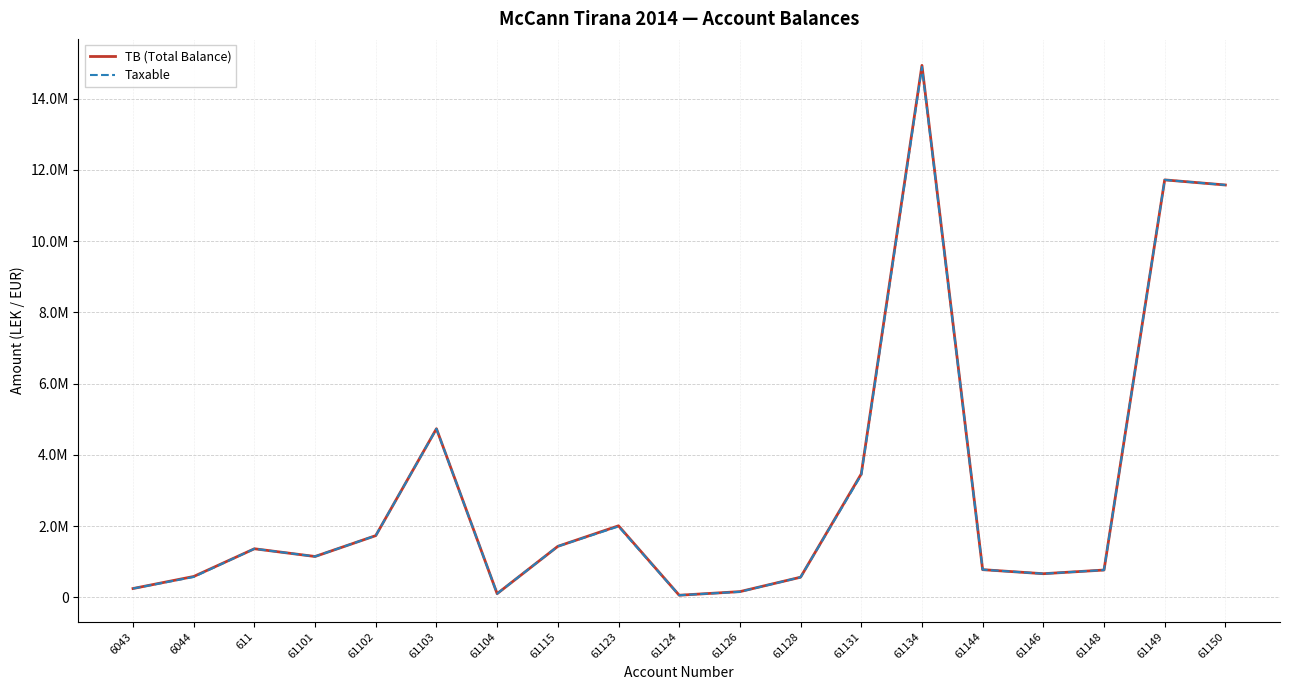

At 61149, list the series in order from largest to smallest.

TB (Total Balance), Taxable